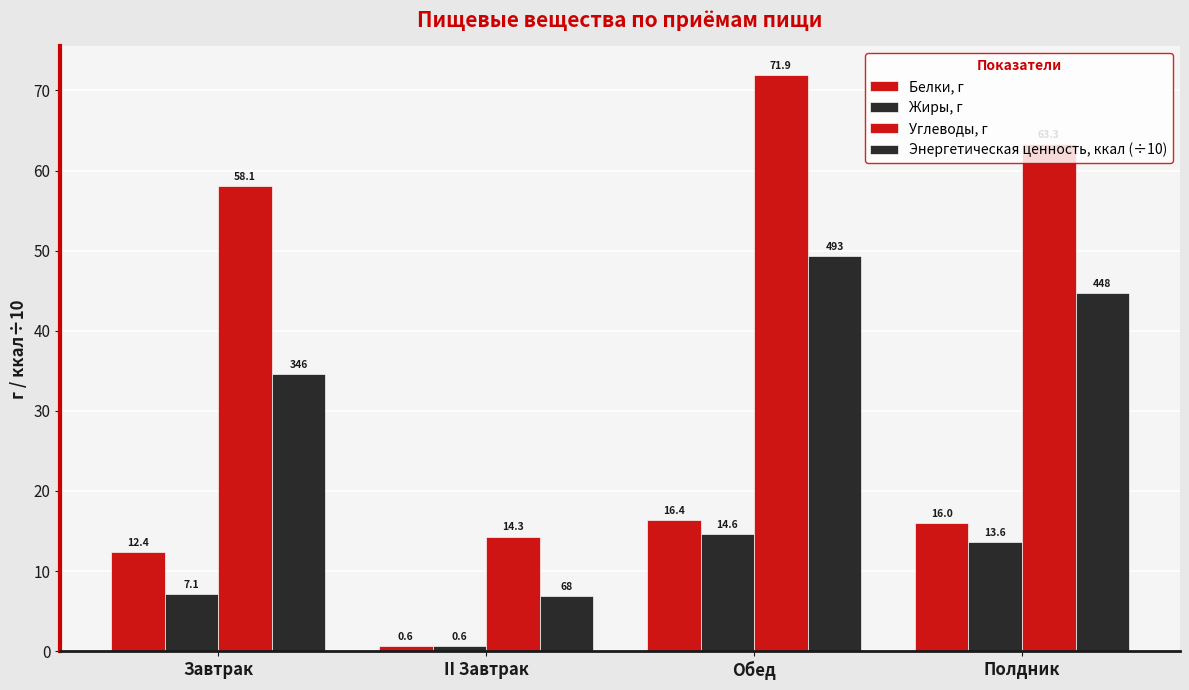

Reading left to right, what are all the values shown in this chart?

Белки, г: 12.4	0.6	16.4	16.0
Жиры, г: 7.1	0.6	14.6	13.6
Углеводы, г: 58.1	14.3	71.9	63.3
Энергетическая ценность, ккал (÷10): 34.6	6.8	49.3	44.8